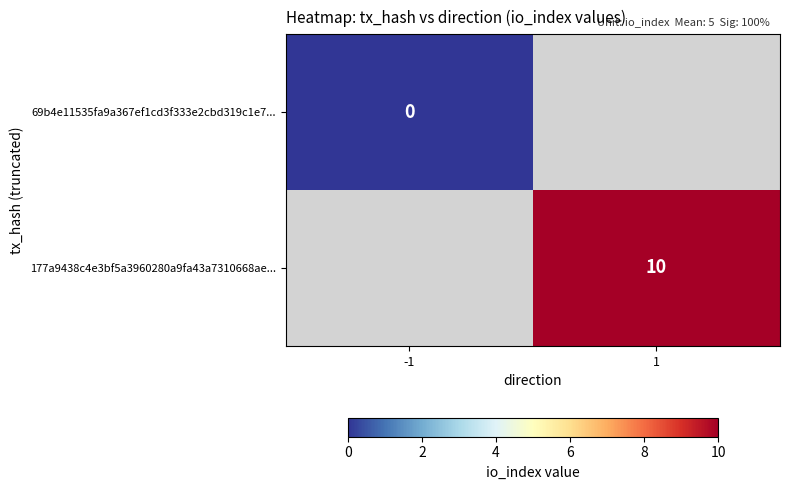

The value of 177a9438c4e3bf5a3960280a9fa43a7310668ae... at 1 is 2. True or false?

False